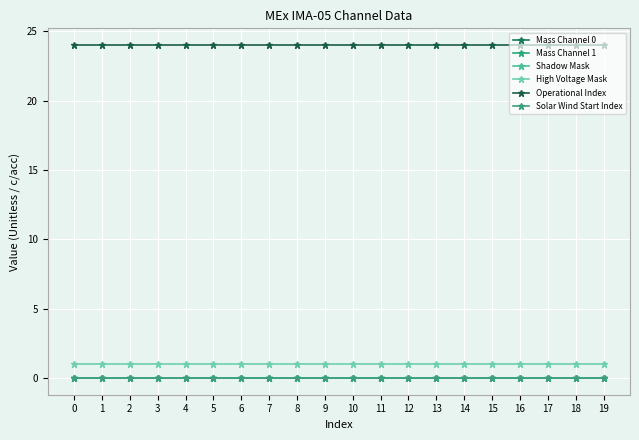

Is the value of Mass Channel 1 at 14 greater than the value of Mass Channel 0 at 18?

No